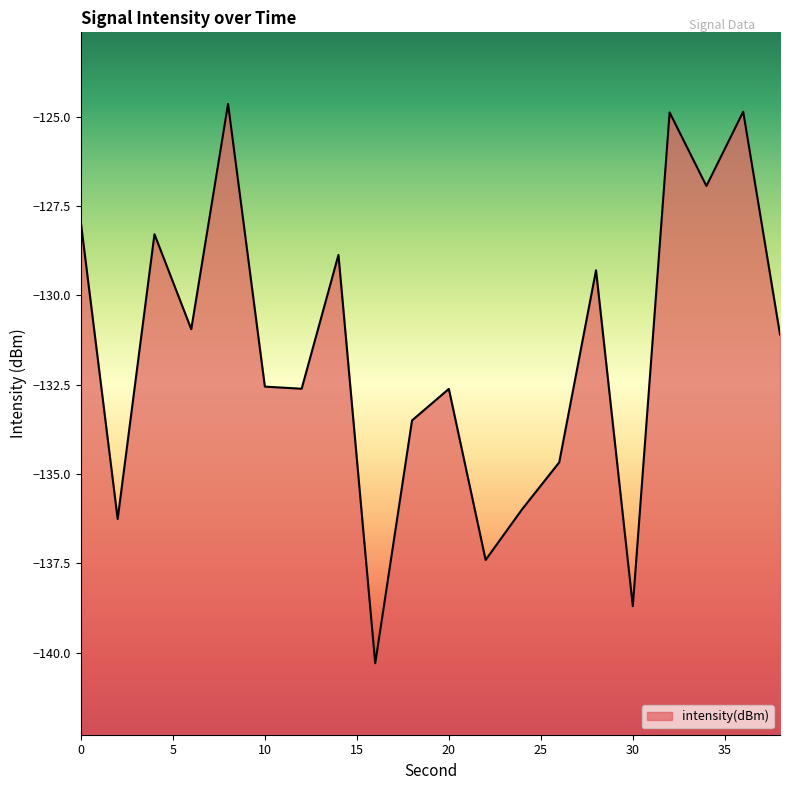

Reading left to right, extract all data points from this chart.

0=-128.0	2=-136.3	4=-128.3	6=-130.9	8=-124.6	10=-132.6	12=-132.6	14=-128.9	16=-140.3	18=-133.5	20=-132.6	22=-137.4	24=-136.0	26=-134.7	28=-129.3	30=-138.7	32=-124.9	34=-126.9	36=-124.9	38=-131.1